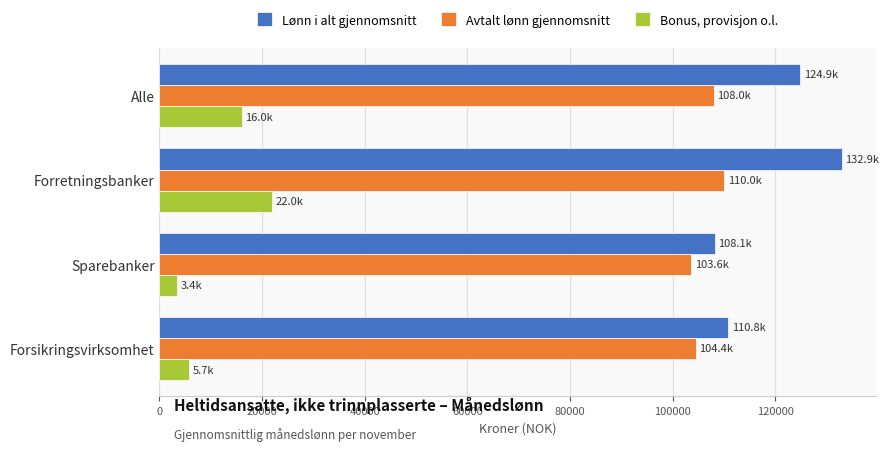

At which label is Lønn i alt gjennomsnitt closest to 120520?

Alle